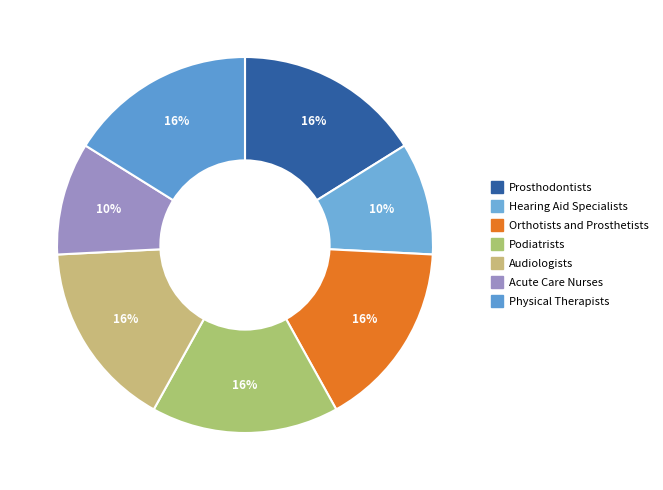

Is it true that Prosthodontists is 29% of the pie?

False